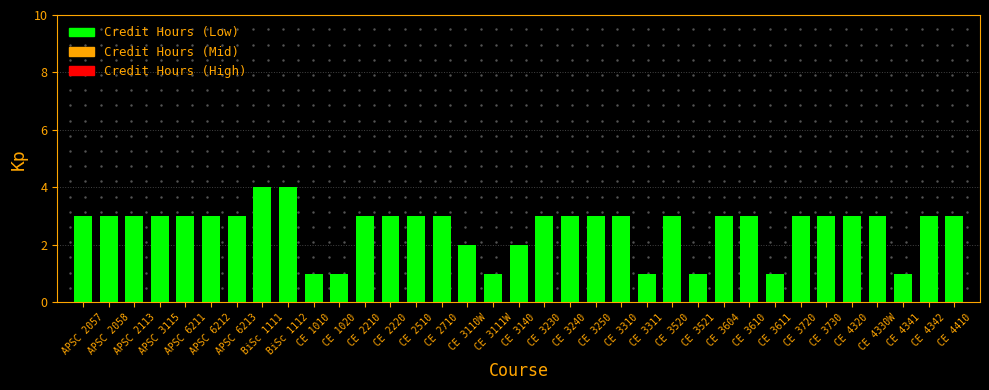

What is the sum of the values at CE 1020 and CE 3520?

4